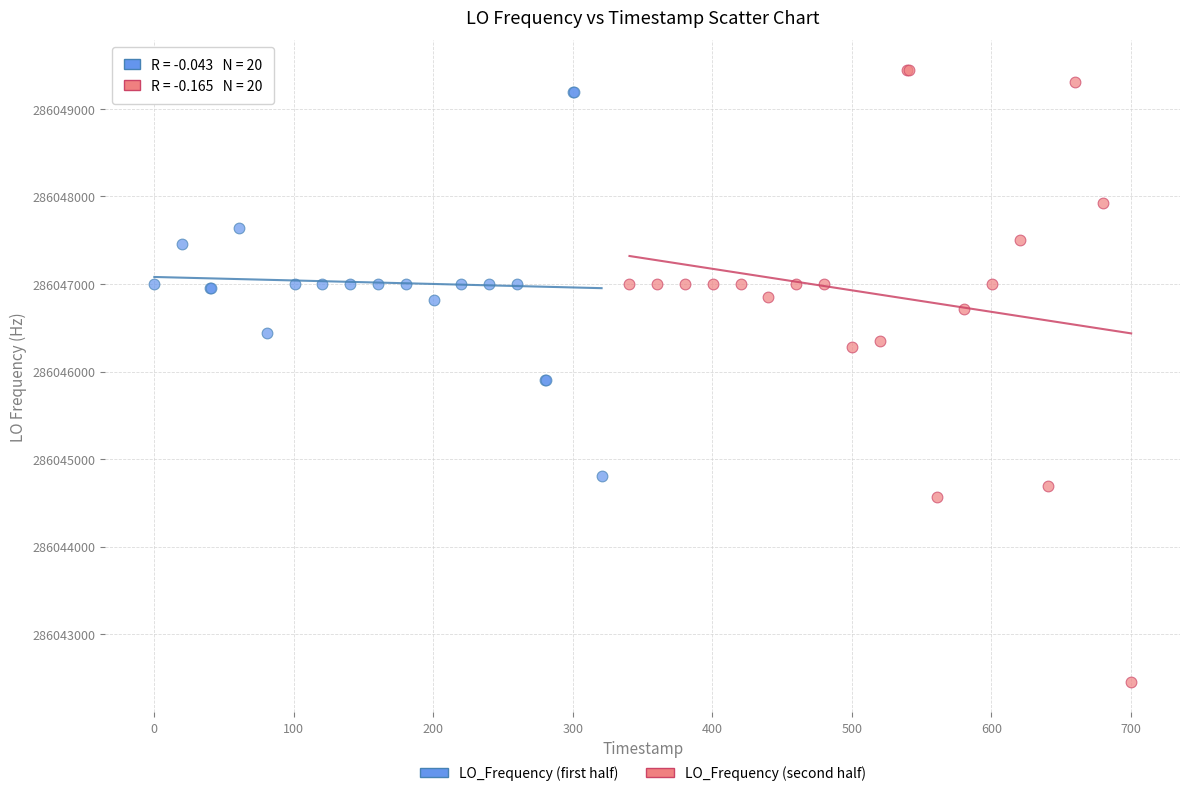

What are all the series names shown in the legend?

LO_Frequency (first half), LO_Frequency (second half)